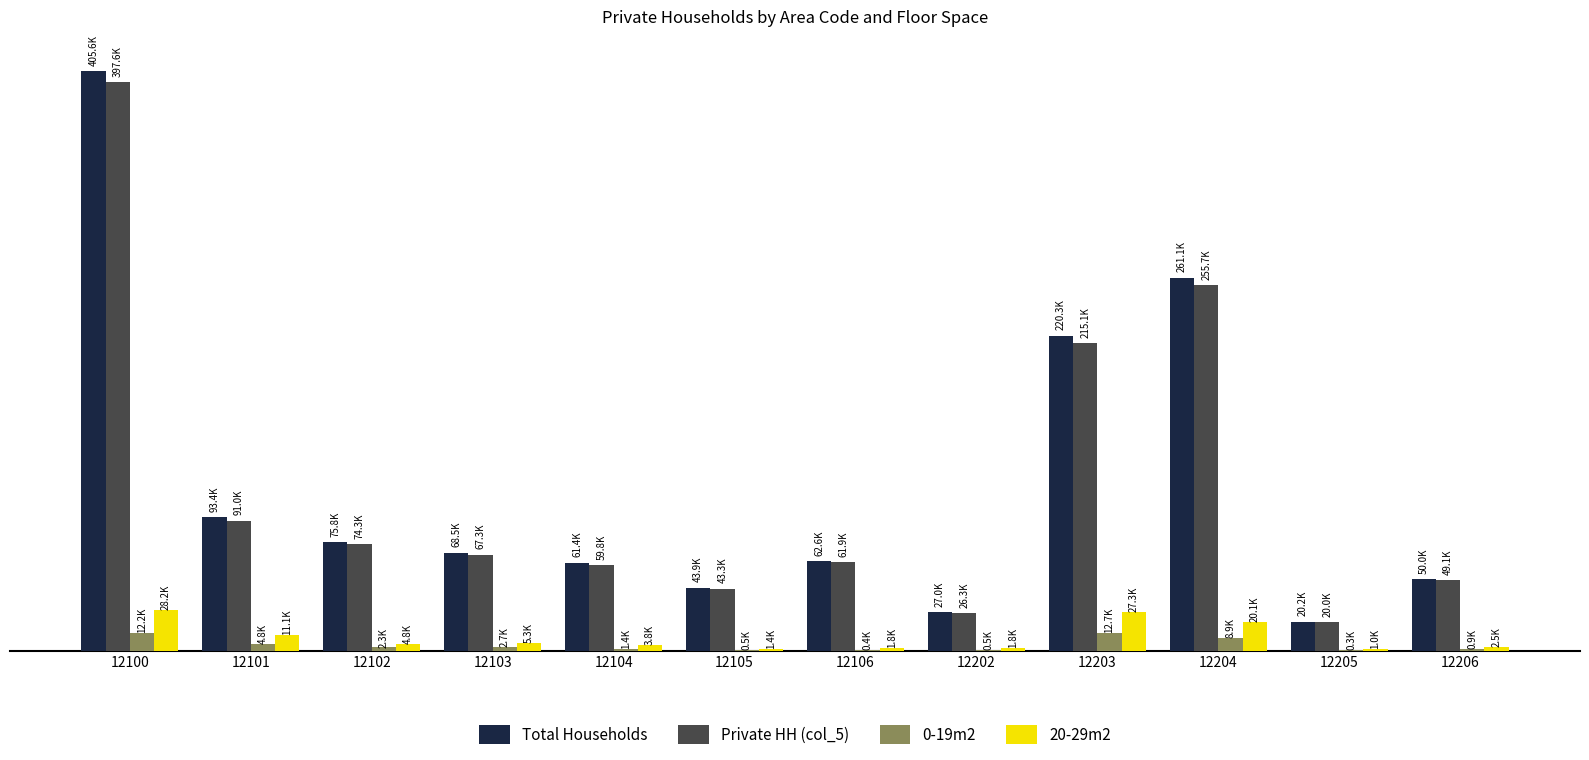

What are all the series names shown in the legend?

Total Households, Private HH (col_5), 0-19m2, 20-29m2